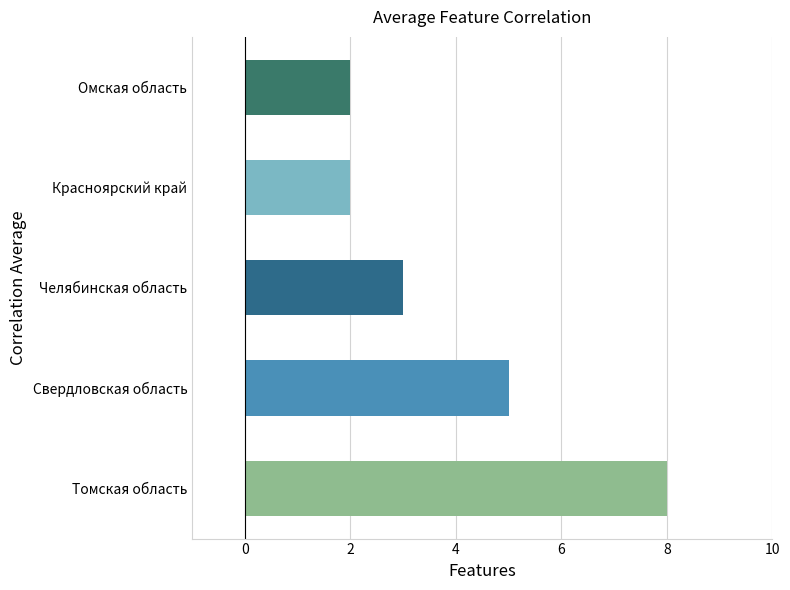

Count the number of data series in this chart.

1